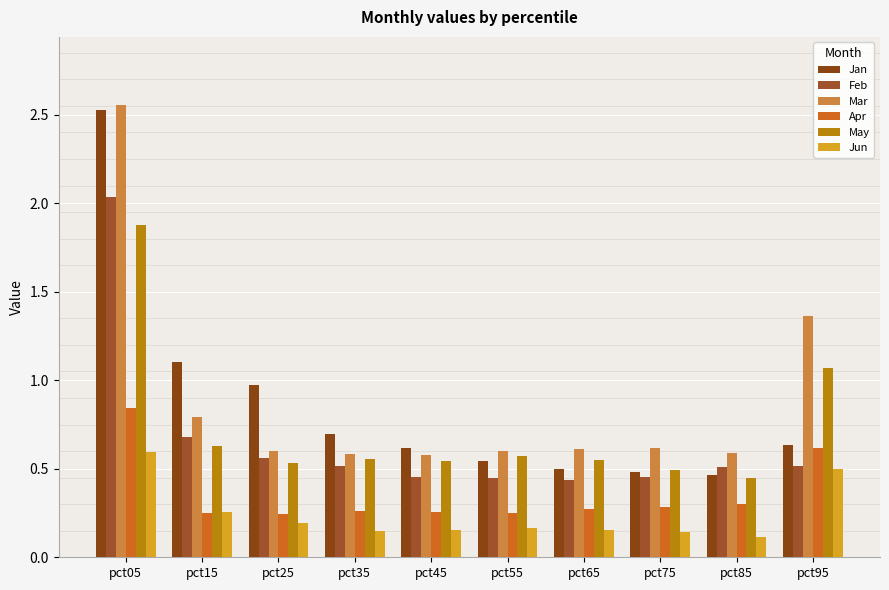

The Mar series shows 1.0 at pct45. True or false?

False